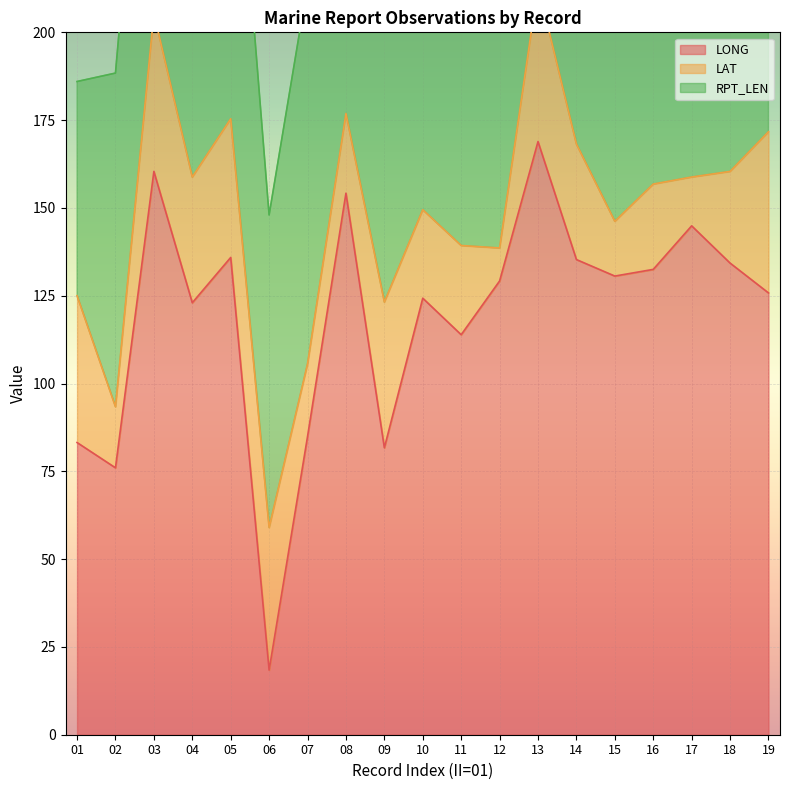

What is the maximum value for LONG?

168.9